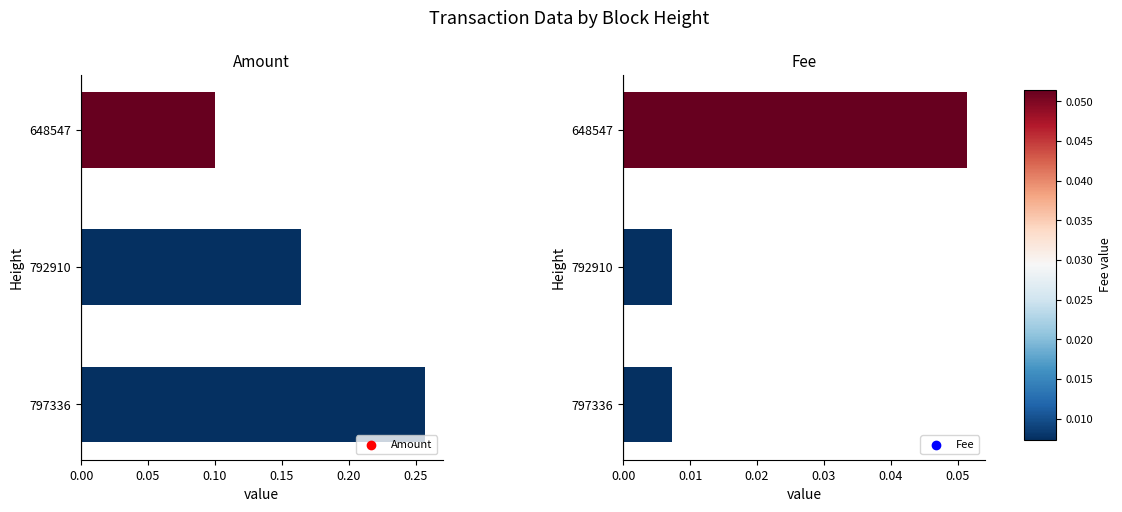

Is the value of Amount at 797336 greater than the value of Fee at 792910?

Yes